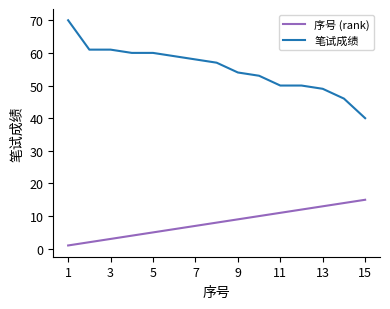

True or false: 笔试成绩 and 序号 (rank) cross at least once.

False